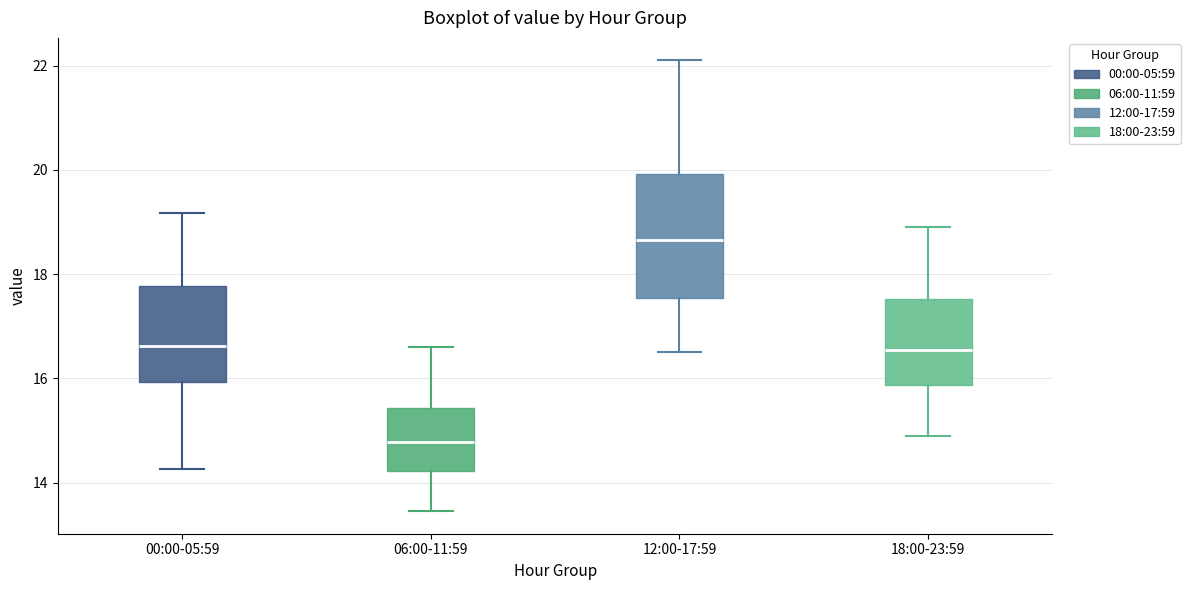

Reading left to right, read every box against the y-axis: the position of its median line, the range the box covers, and the ends of its whiskers. The values are not printed on the chart, so give them approximately, as read against the axis.

00:00-05:59: median 16.6, box 16.0 to 17.8, whiskers 14.2 to 19.2
06:00-11:59: median 14.8, box 14.2 to 15.4, whiskers 13.4 to 16.6
12:00-17:59: median 18.6, box 17.6 to 20.0, whiskers 16.6 to 22.2
18:00-23:59: median 16.6, box 15.8 to 17.6, whiskers 15.0 to 19.0